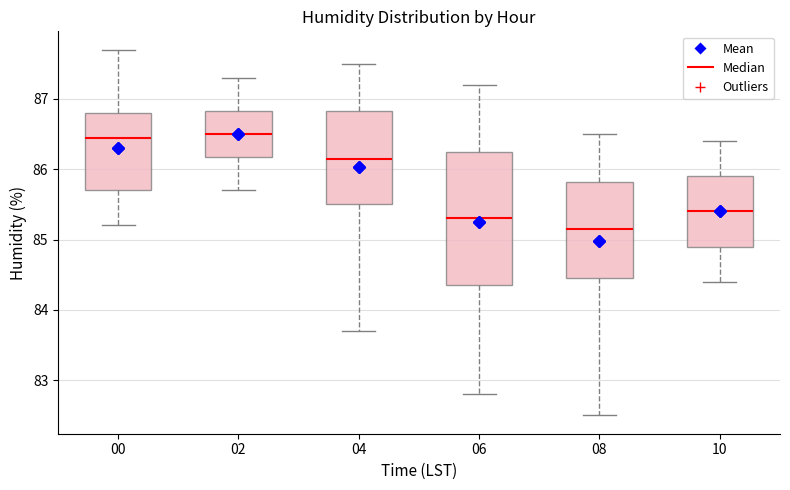

Where is the upper edge of the box at x = 02 on the y-axis? The values are not printed on the chart, so give them approximately, as read against the axis.

86.8